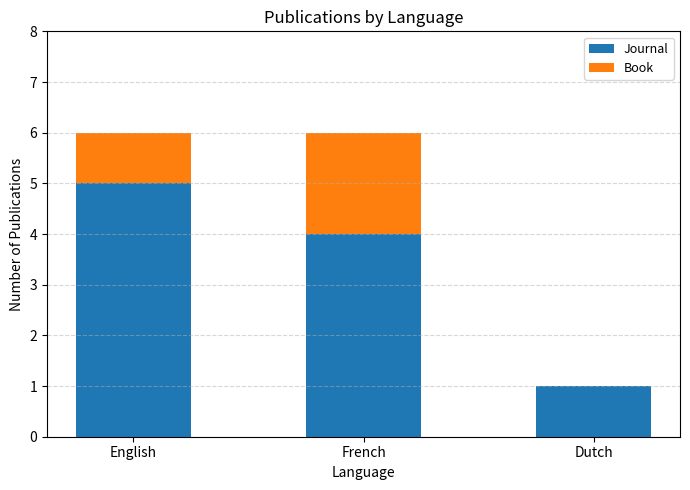

Which category has the highest value in the Journal series?

English